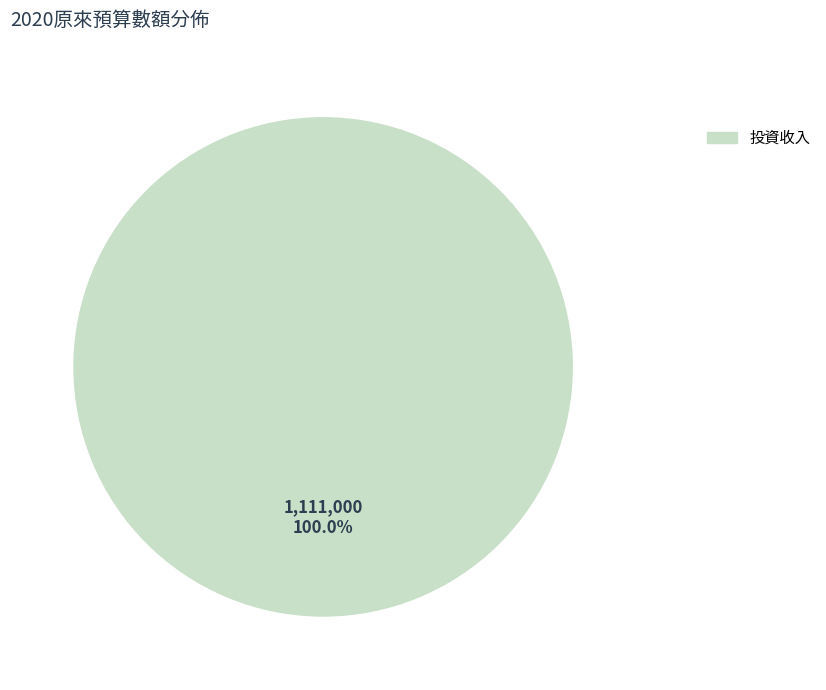

Is there a majority slice in this chart?

Yes